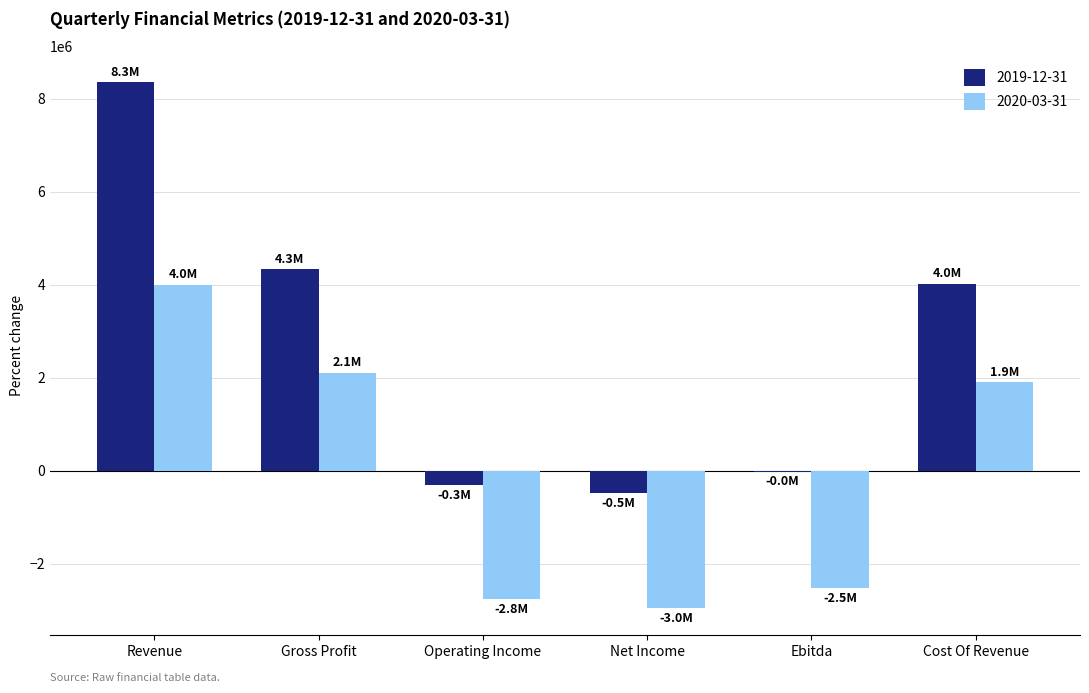

What is the spread (max minus min) of values at Revenue?

4347000